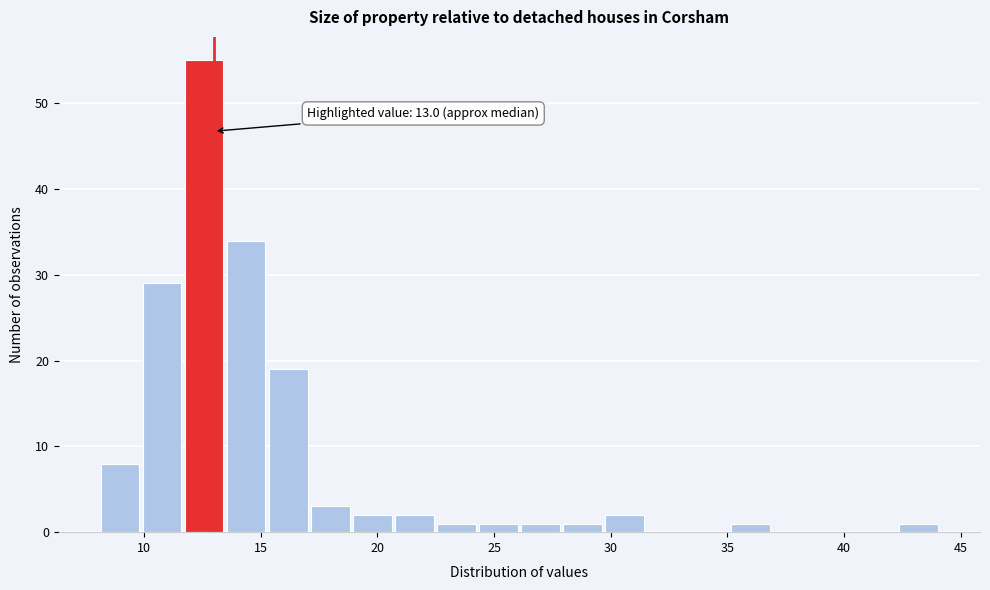

Read against the x-axis, roughly where is the centre of the tallest bar?

12.5